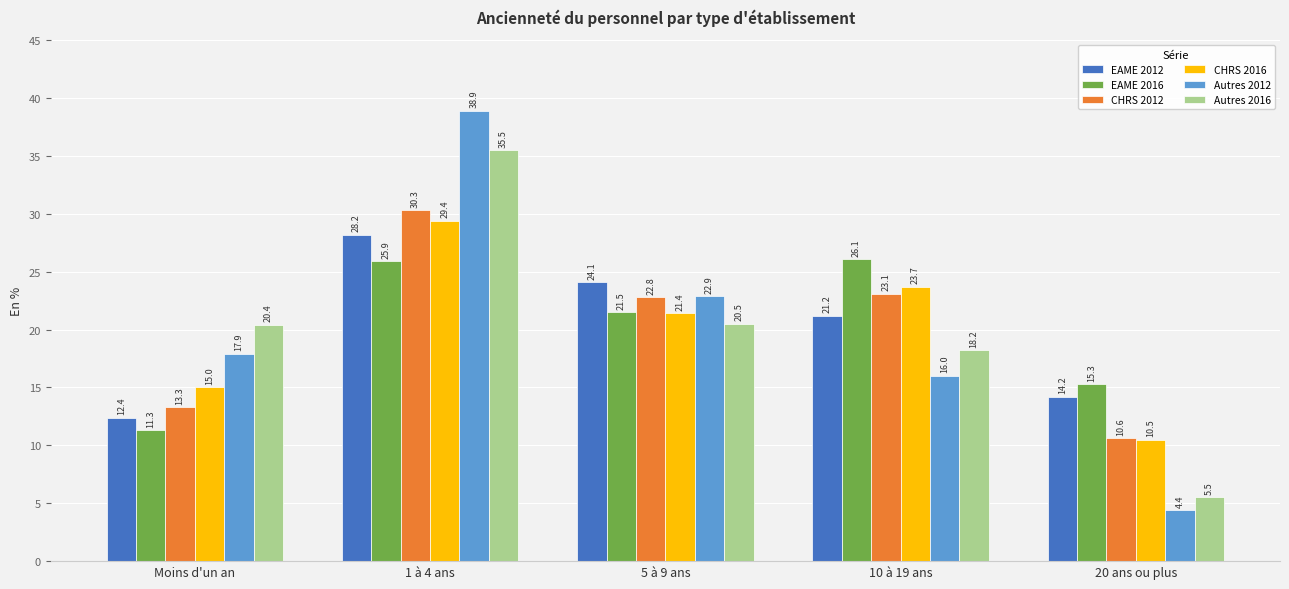

What are all the series names shown in the legend?

EAME 2012, EAME 2016, CHRS 2012, CHRS 2016, Autres 2012, Autres 2016